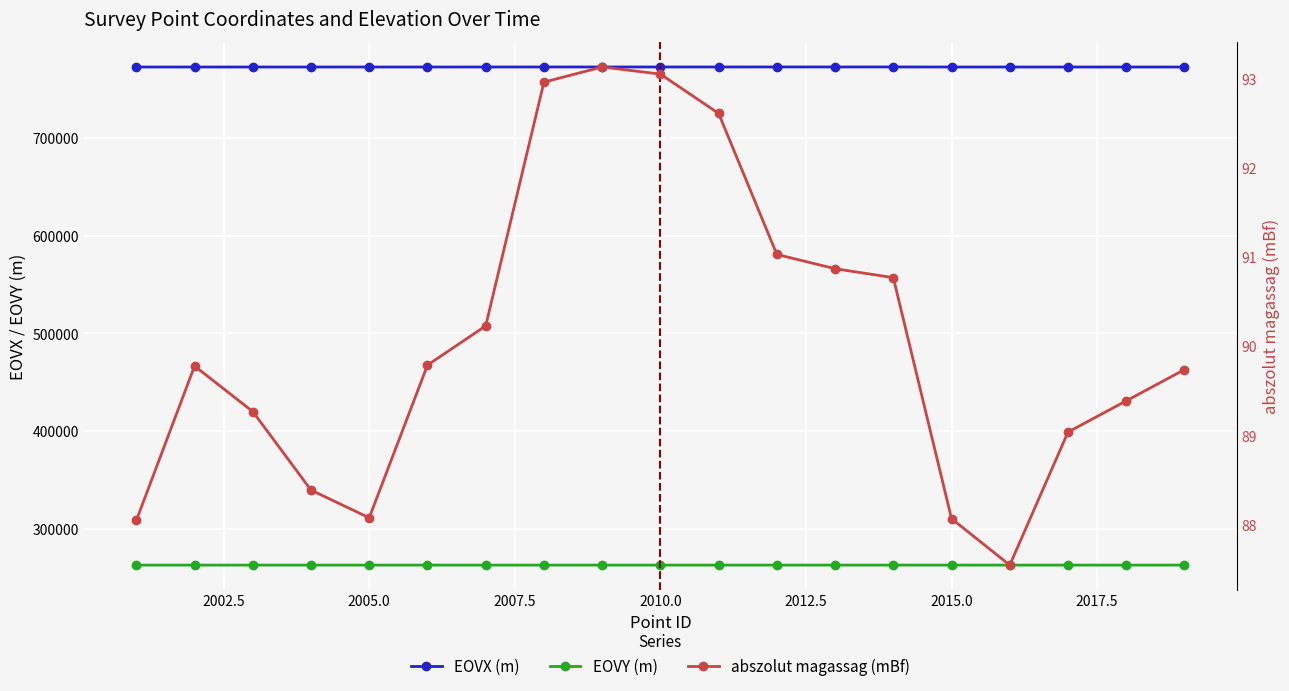

At how many categories does at least one series exceed 615680?

19